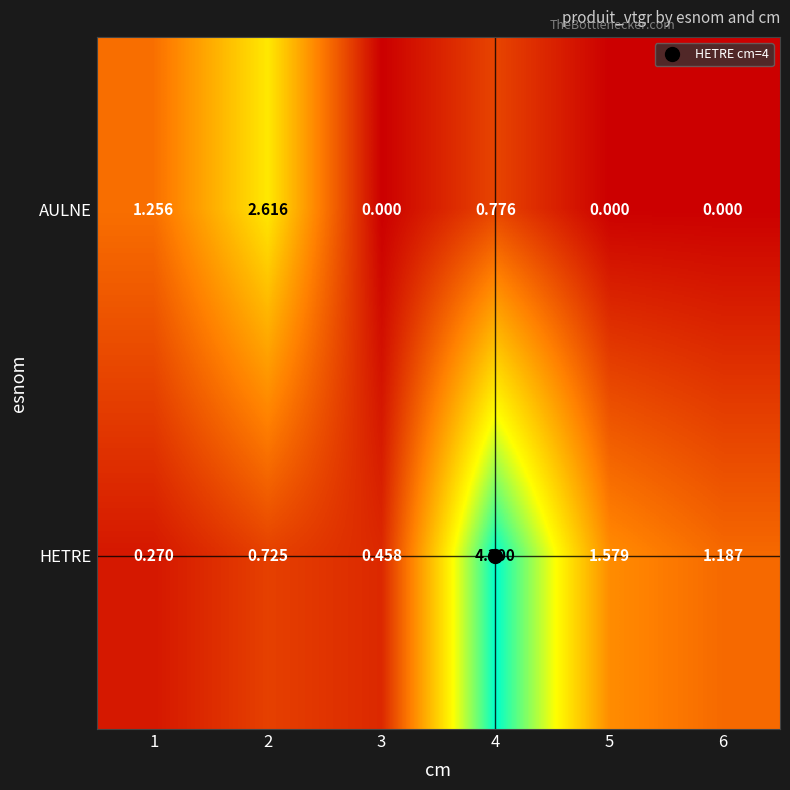

How many data points does each series have?

6